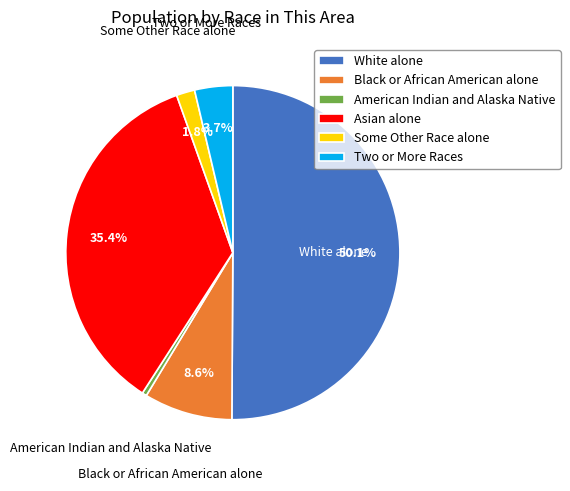

Rank the categories by value from lowest to highest.

American Indian and Alaska Native, Some Other Race alone, Two or More Races, Black or African American alone, Asian alone, White alone